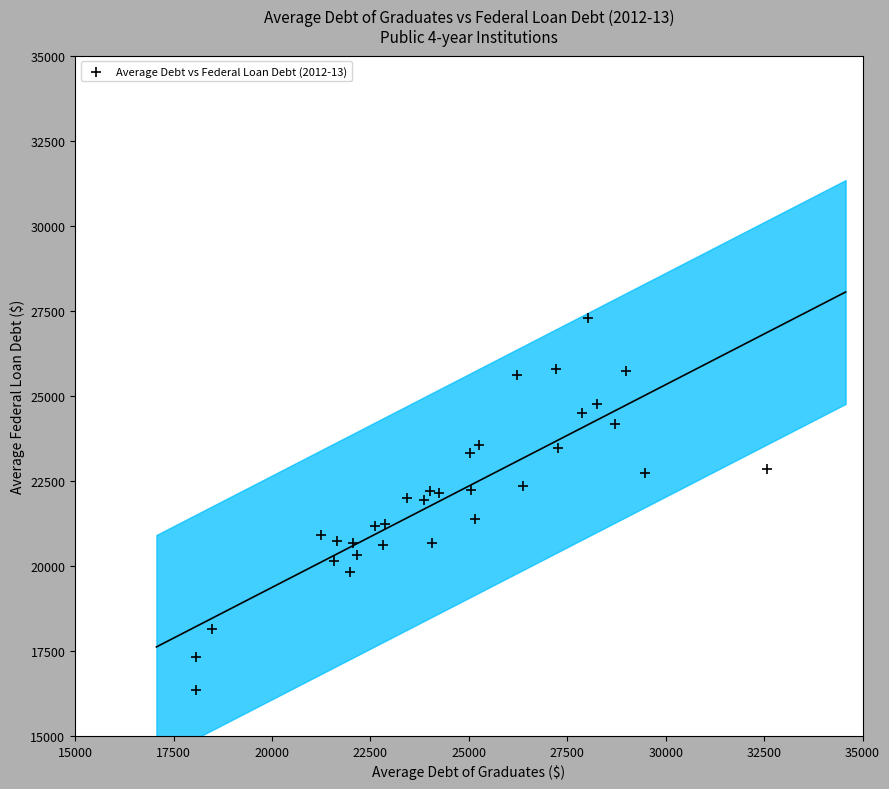

What is the range of X values (max minus min)?

14506